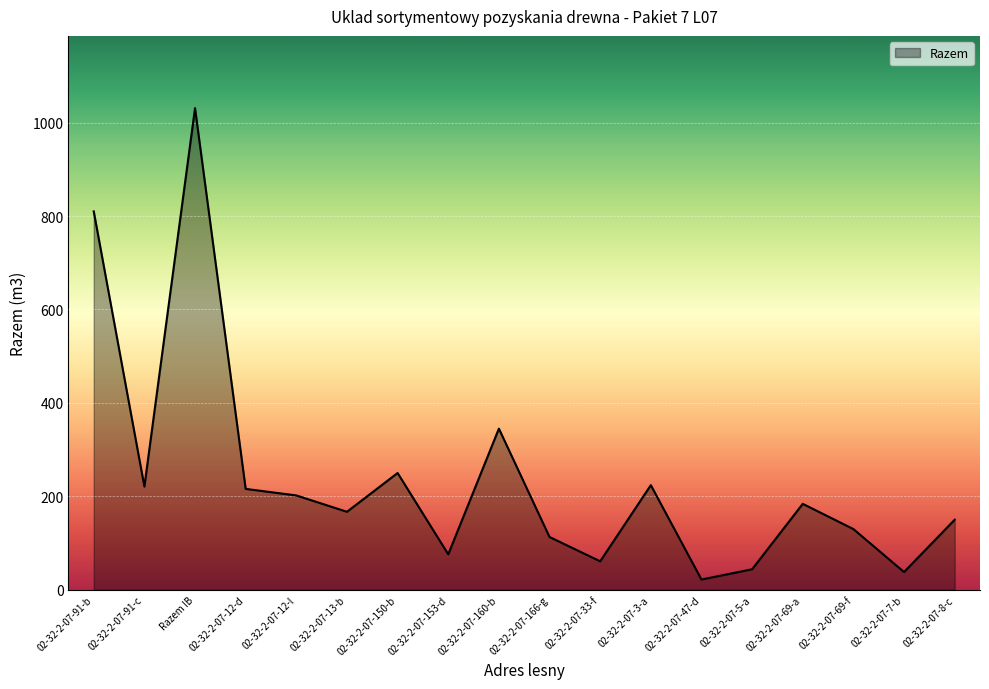

What is the change in value from 02-32-2-07-150-b to 02-32-2-07-69-a?

-66